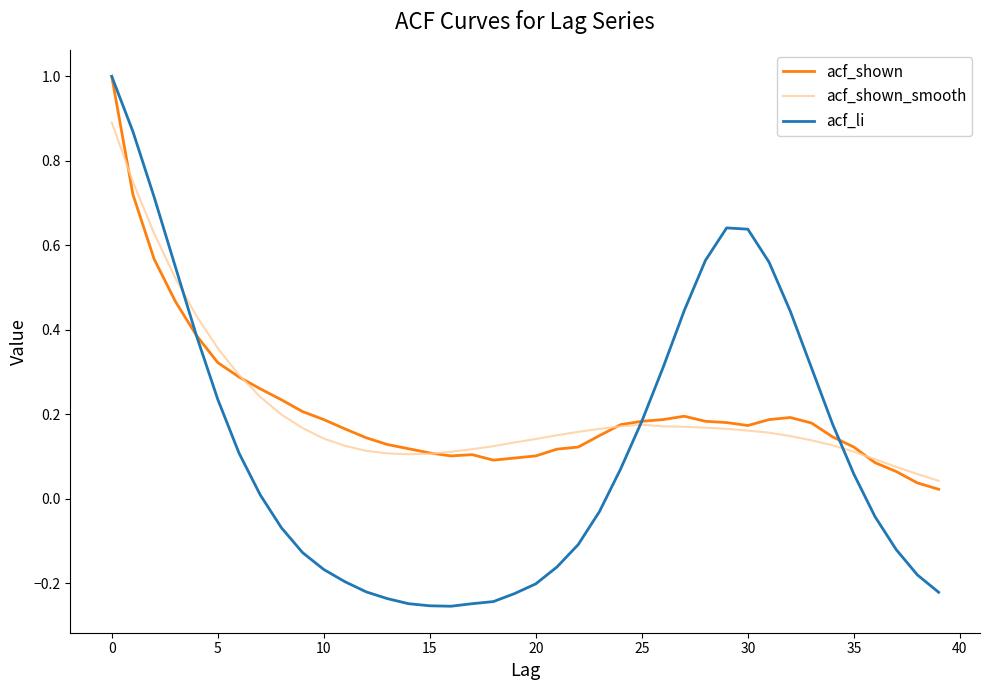

Which series has the widest spread of values?

acf_li